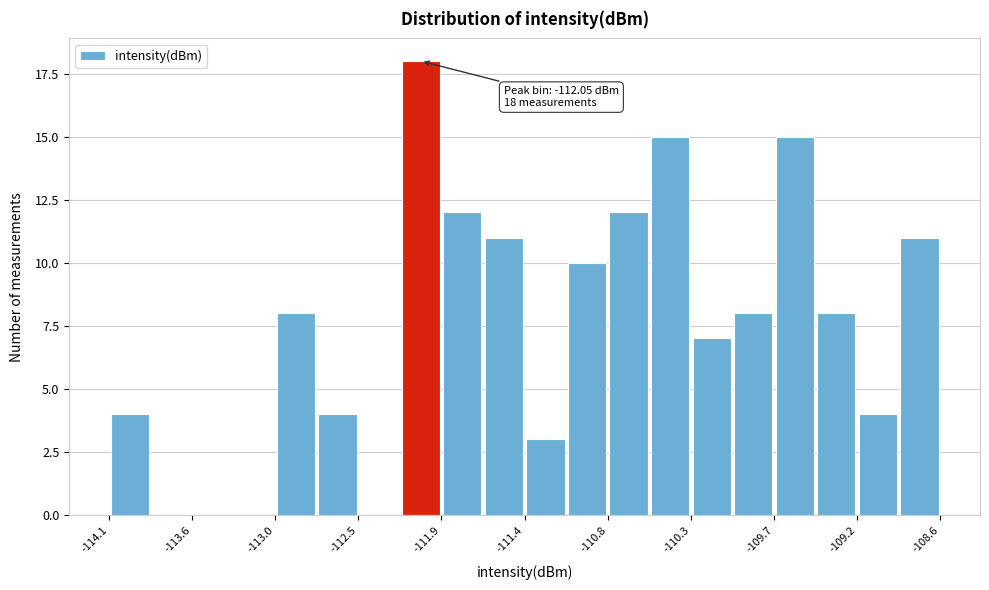

Read against the x-axis, roughly where is the centre of the tallest bar?

-112.0